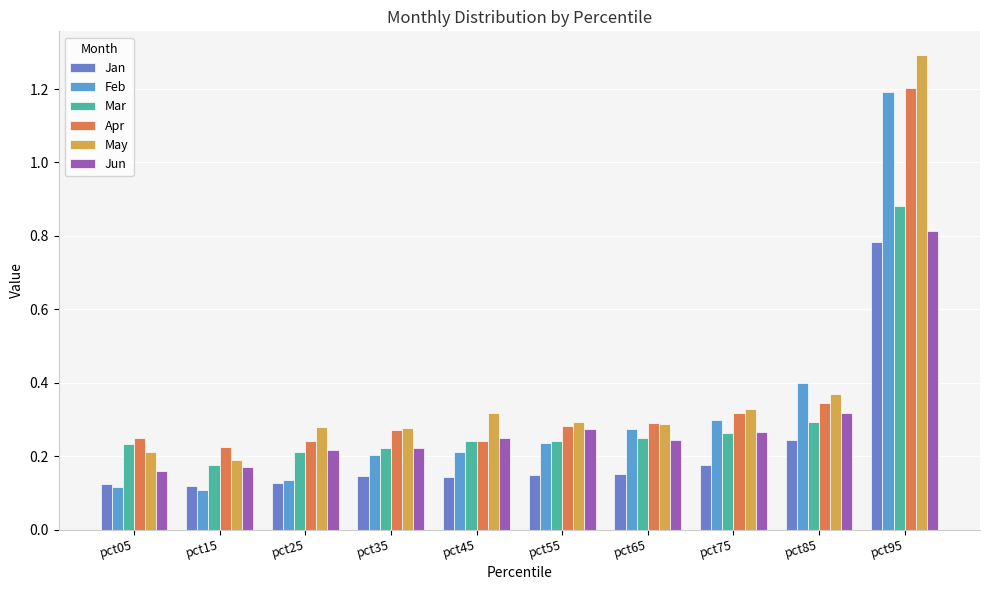

Which series has the largest range (max minus min)?

May